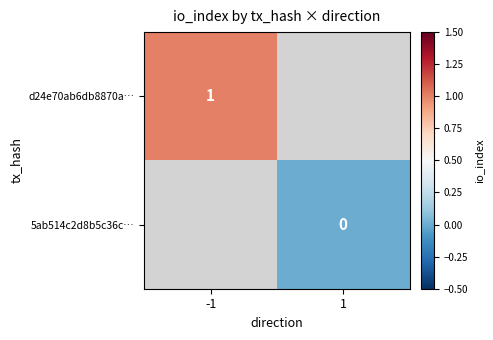

The d24e70ab6db8870a… series shows 1 at -1. True or false?

True